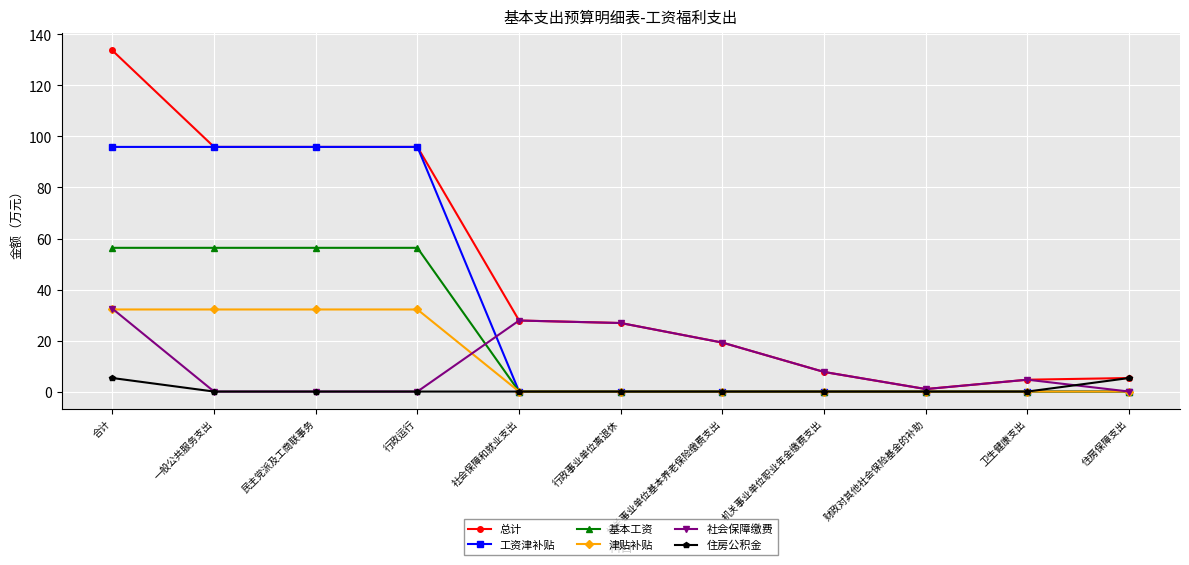

Which series has the widest spread of values?

总计